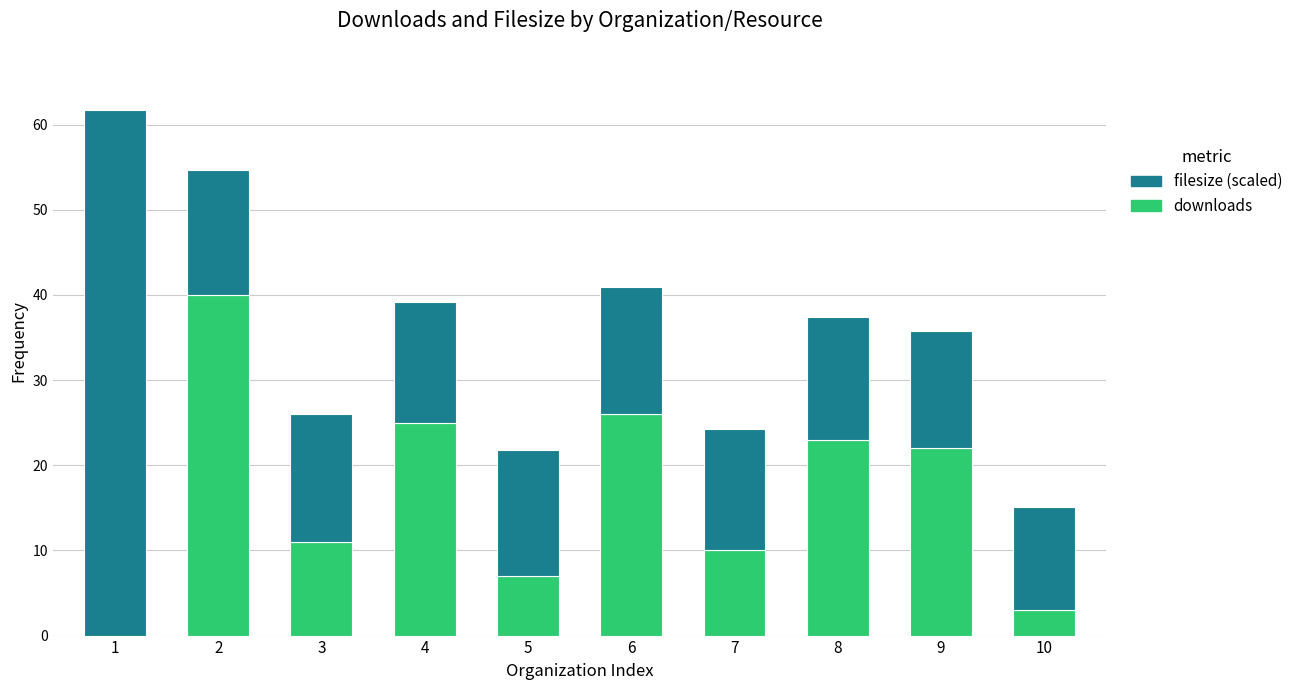

What is the total value across all series at 10?

15.1